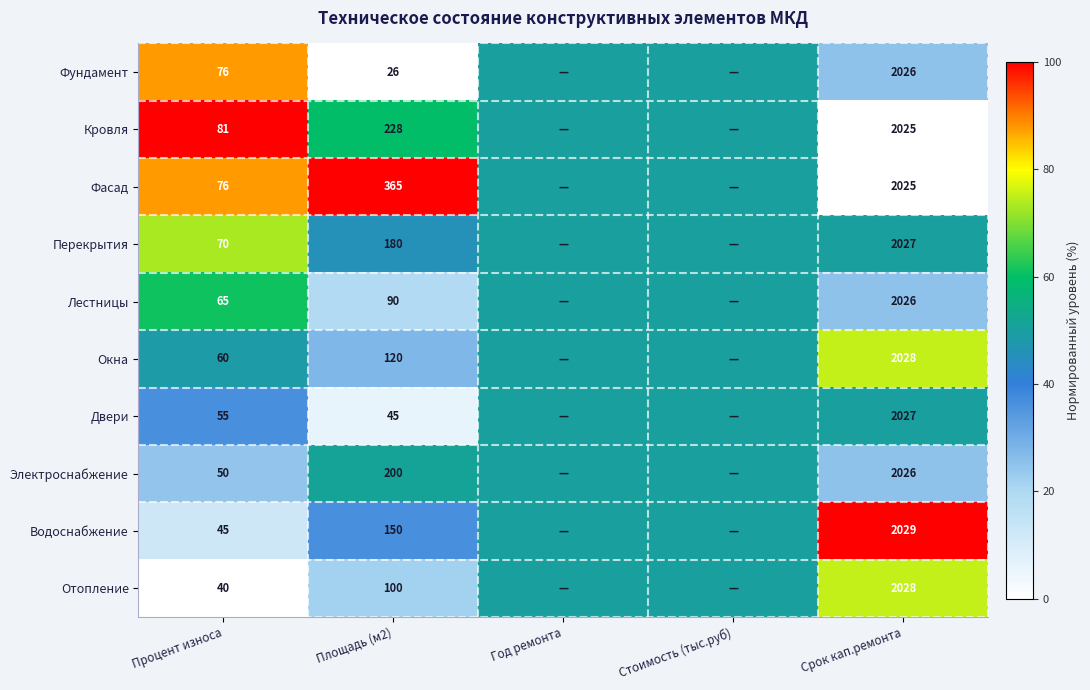

Is it true that Фасад equals 169.9 at Площадь (м2)?

False